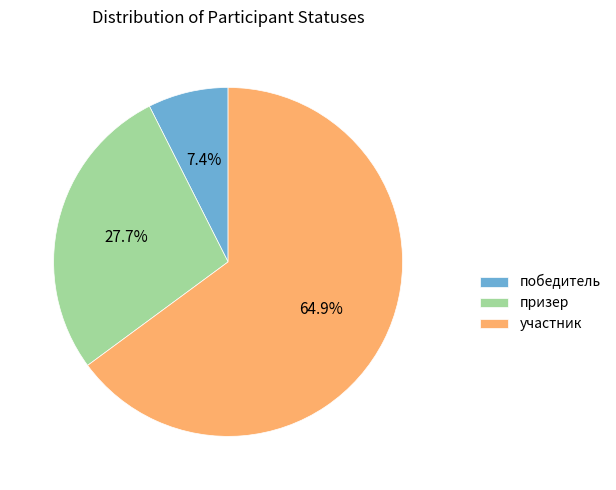

Which slice is the smallest?

победитель